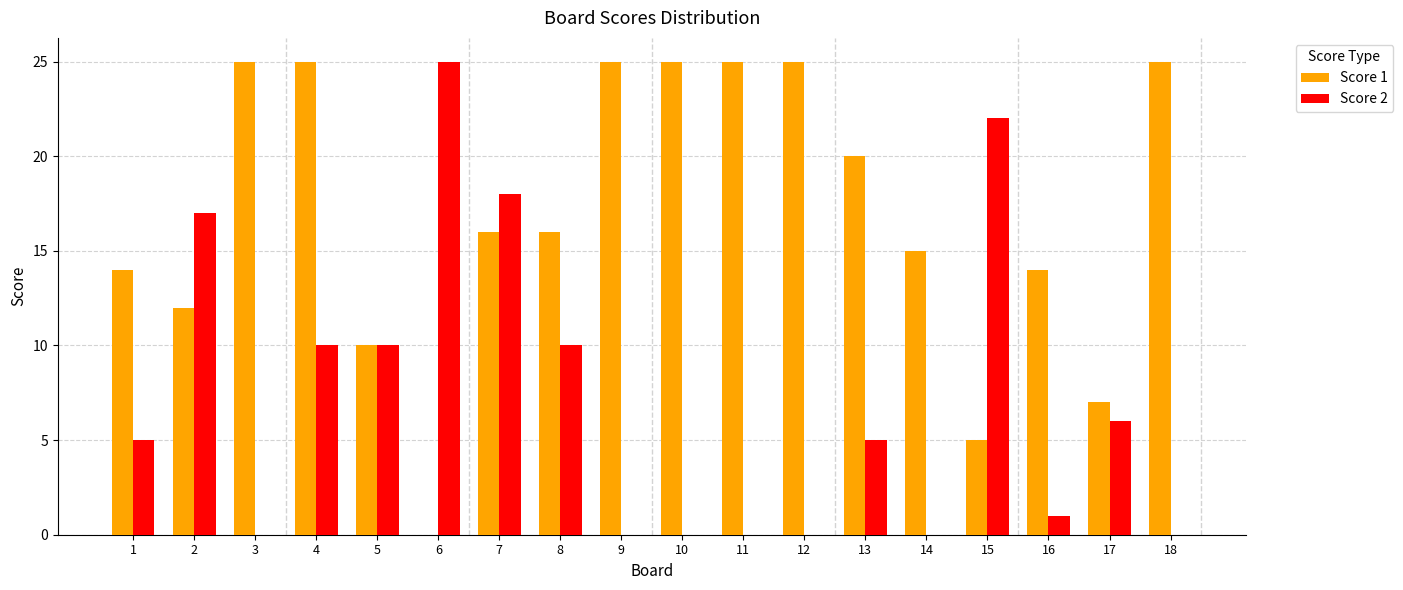

Does the chart contain stacked bars?

No